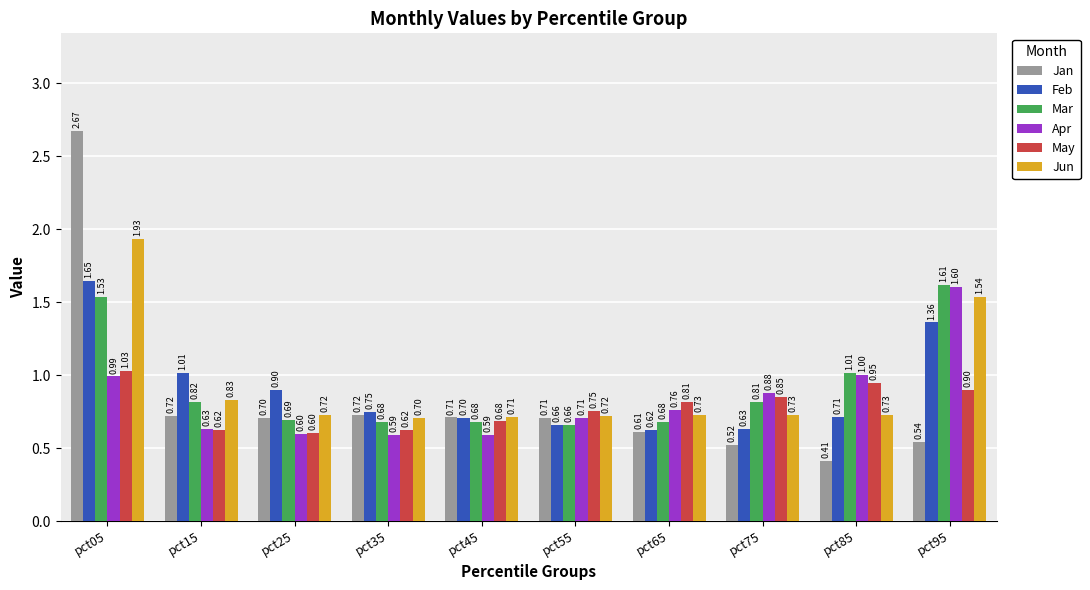

True or false: Apr has a value of 1.7 at pct85.

False